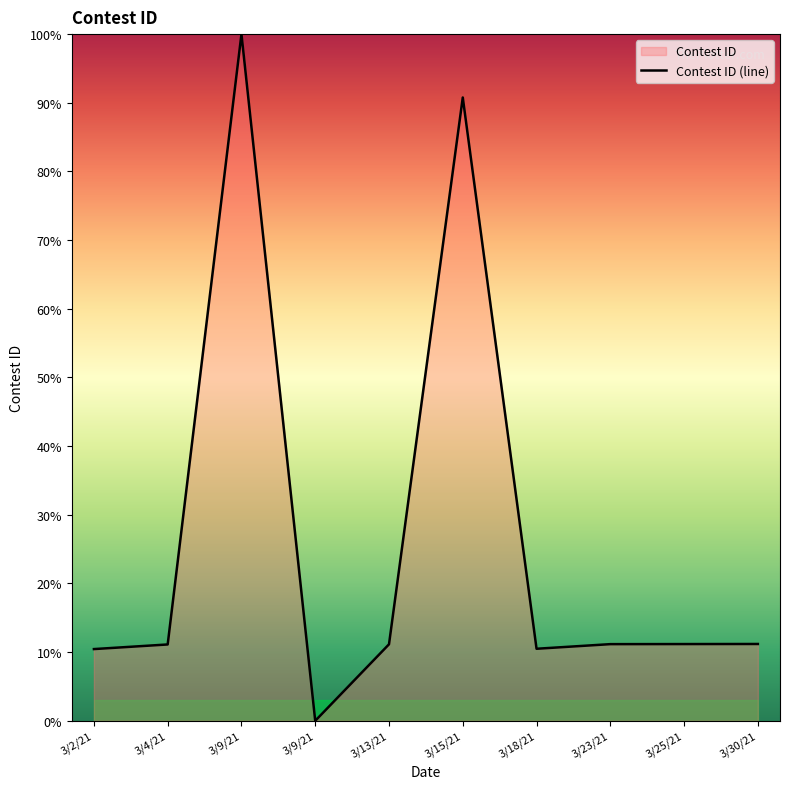

How many values exceed 11?

7